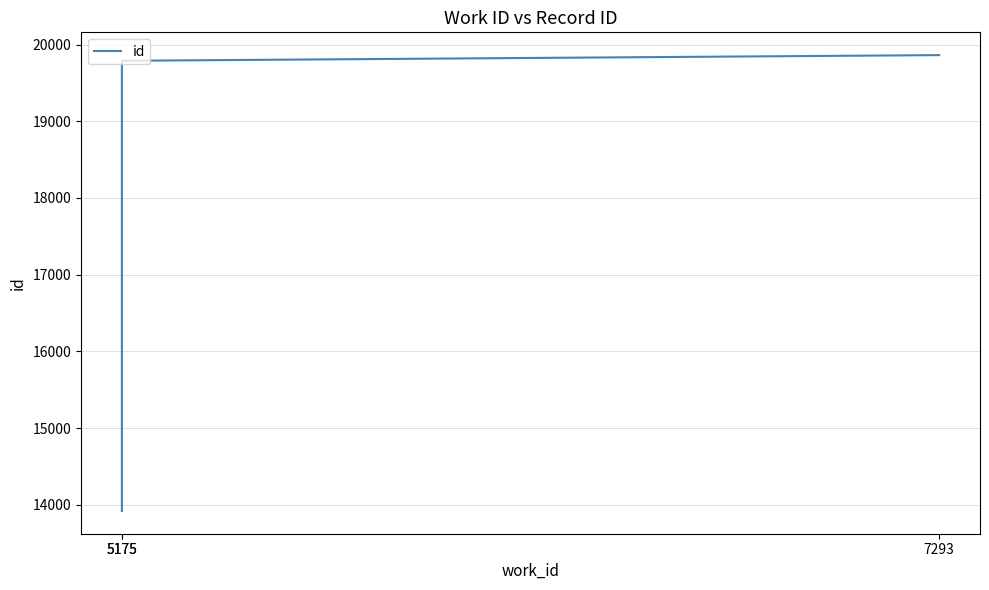

At which category does the chart reach its minimum across all series?

5175